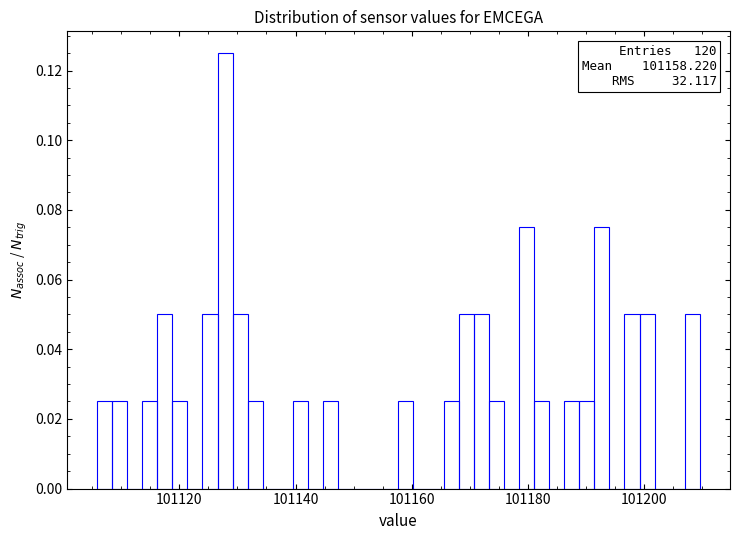

Around what value on the x-axis is the tallest bar? Give the approximate position of its centre, as read against the axis.

101128